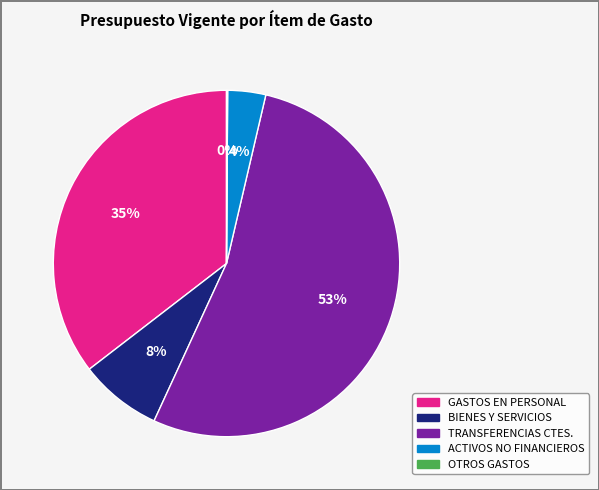

To the nearest percent, what is the average slice percentage?

20%